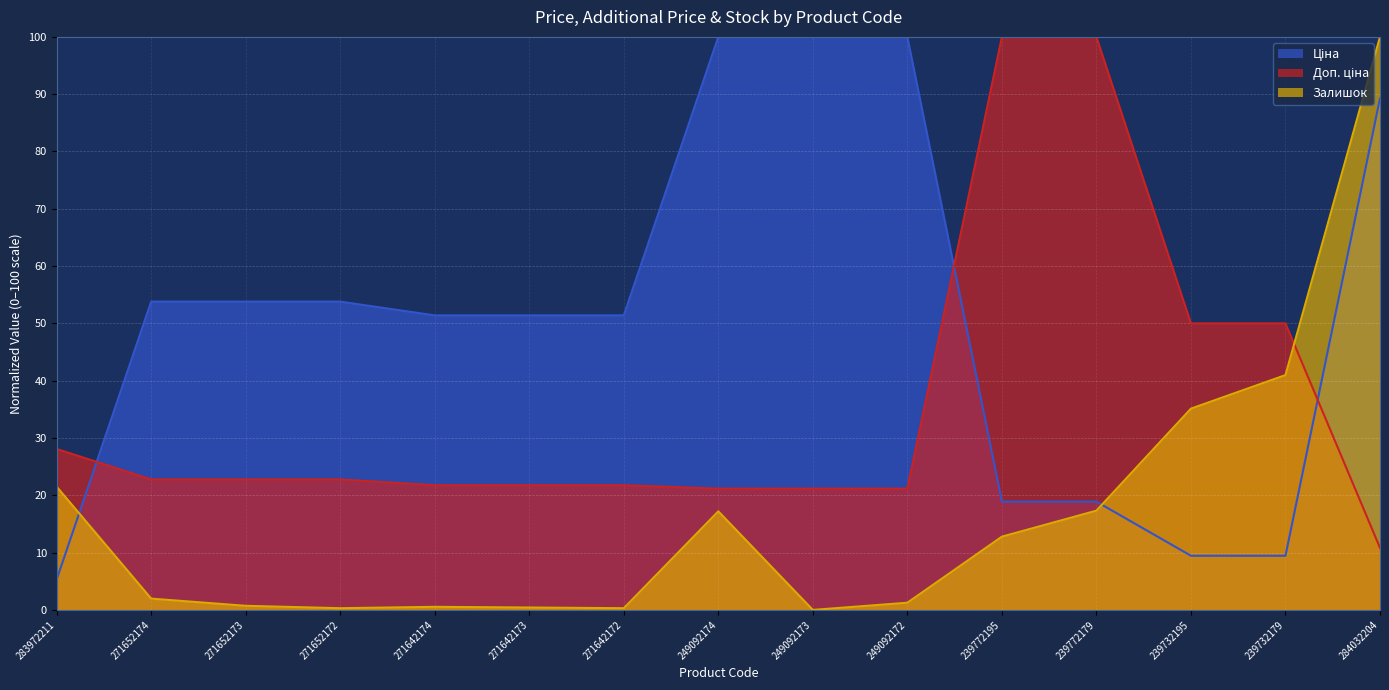

True or false: Доп. ціна has more than 1 points higher than both neighbors.

False